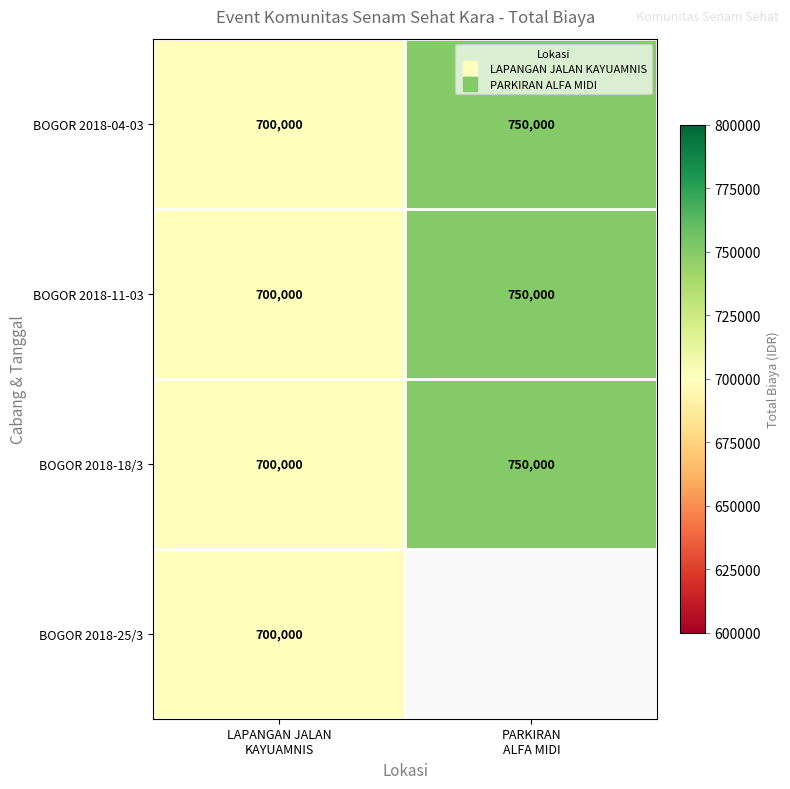

True or false: BOGOR 2018-25/3 has a value of 700000.0 at LAPANGAN JALAN KAYUAMNIS.

True